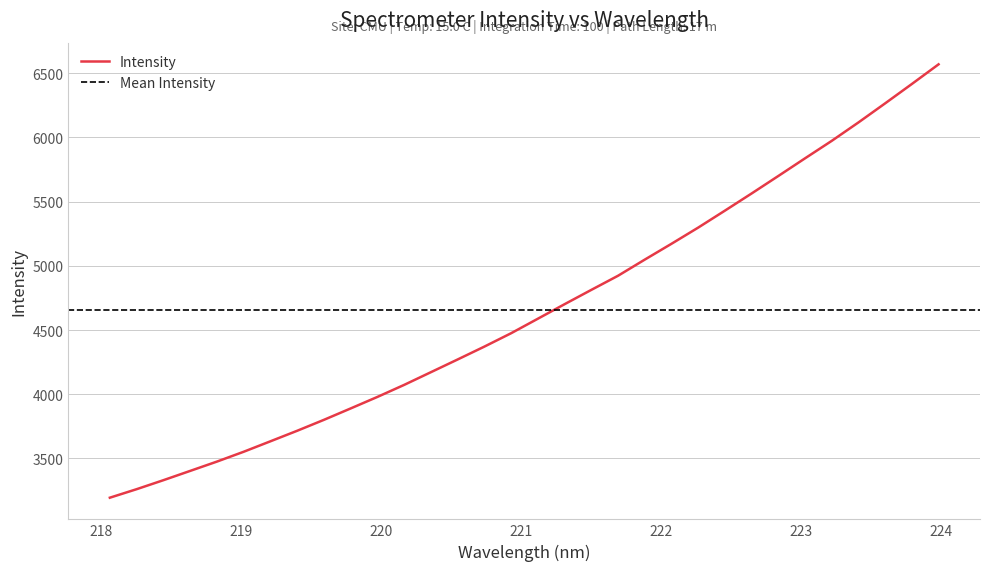

What is the smallest value displayed?

3194.2